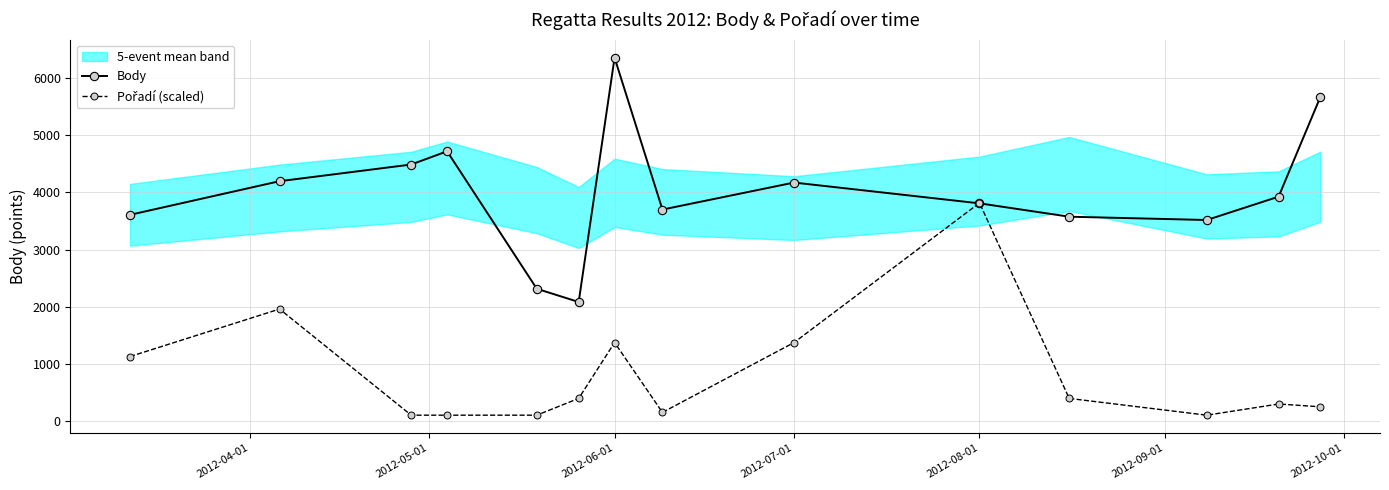

What is the difference between the second highest and second lowest values in the Body series?

3365.0